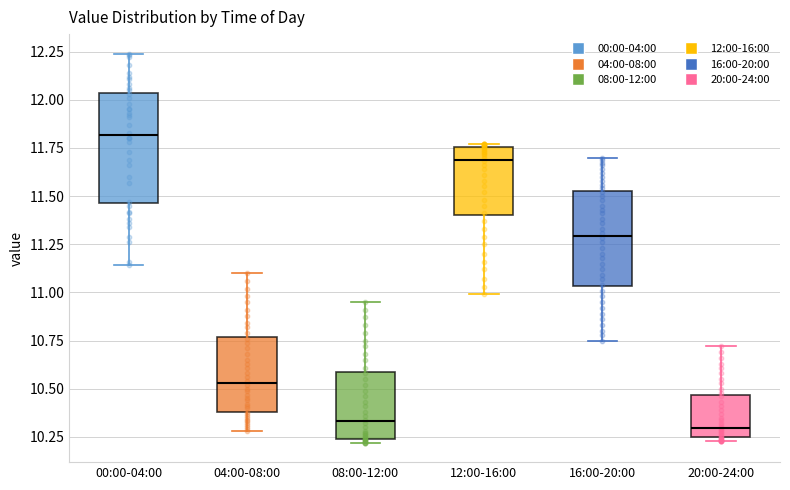

Reading left to right, read every box against the y-axis: the position of its median line, the range the box covers, and the ends of its whiskers. The values are not printed on the chart, so give them approximately, as read against the axis.

00:00-04:00: median 11.80, box 11.45 to 12.05, whiskers 11.15 to 12.25
04:00-08:00: median 10.55, box 10.40 to 10.75, whiskers 10.30 to 11.10
08:00-12:00: median 10.35, box 10.25 to 10.60, whiskers 10.20 to 10.95
12:00-16:00: median 11.70, box 11.40 to 11.75, whiskers 11.00 to 11.75 (just above the box's upper edge)
16:00-20:00: median 11.30, box 11.05 to 11.55, whiskers 10.75 to 11.70
20:00-24:00: median 10.30, box 10.25 to 10.45, whiskers 10.25 (just below the box's lower edge) to 10.70